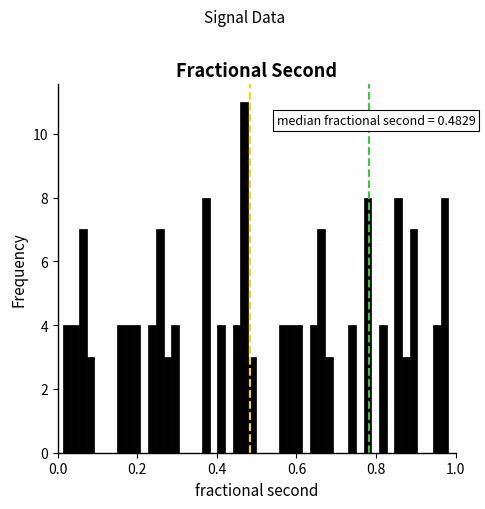

Around what value on the x-axis is the tallest bar? Give the approximate position of its centre, as read against the axis.

0.46